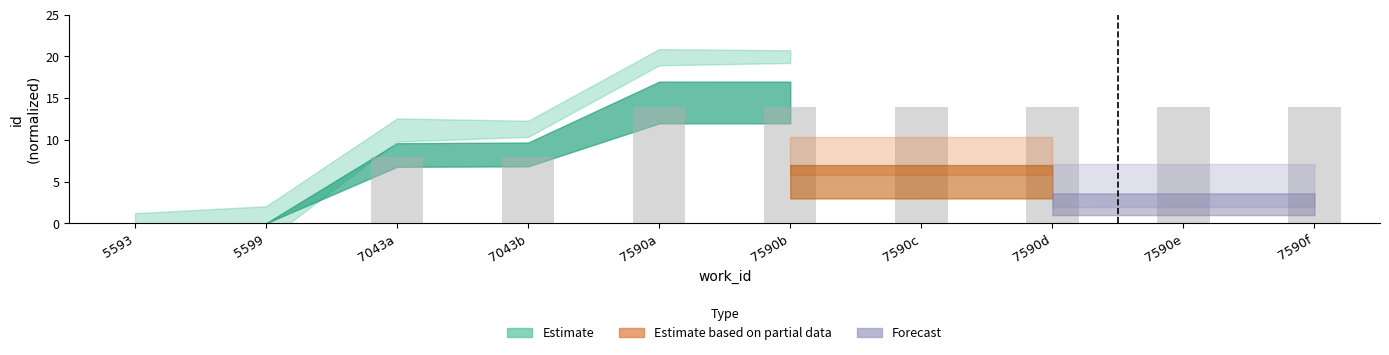

What is the sum of all values?

99.9